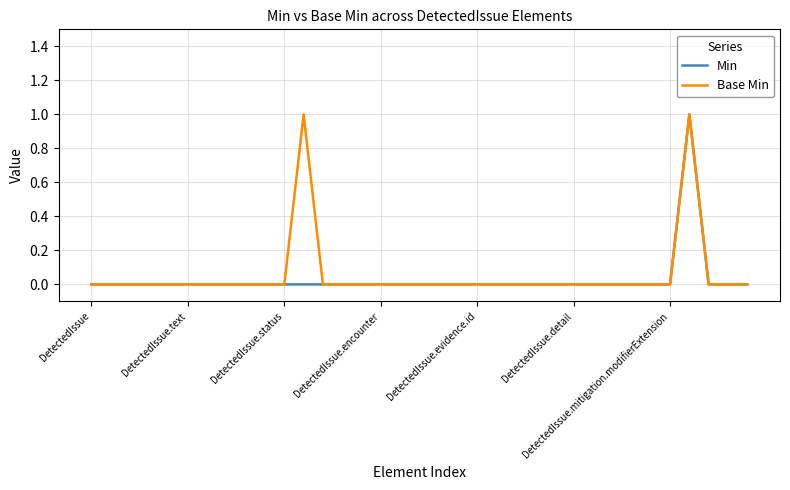

How many lines are shown in the chart?

2